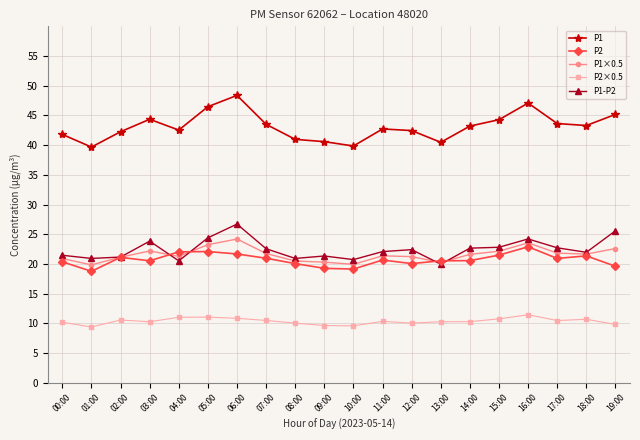

What is the maximum value for P1×0.5?

24.2